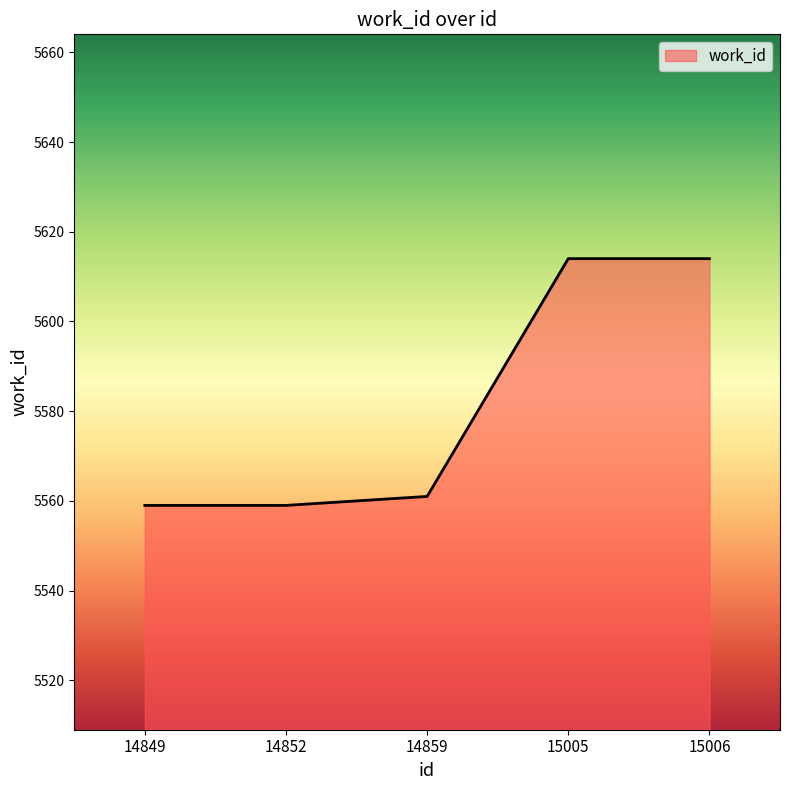

Between 15005 and 14852, which is larger?

15005